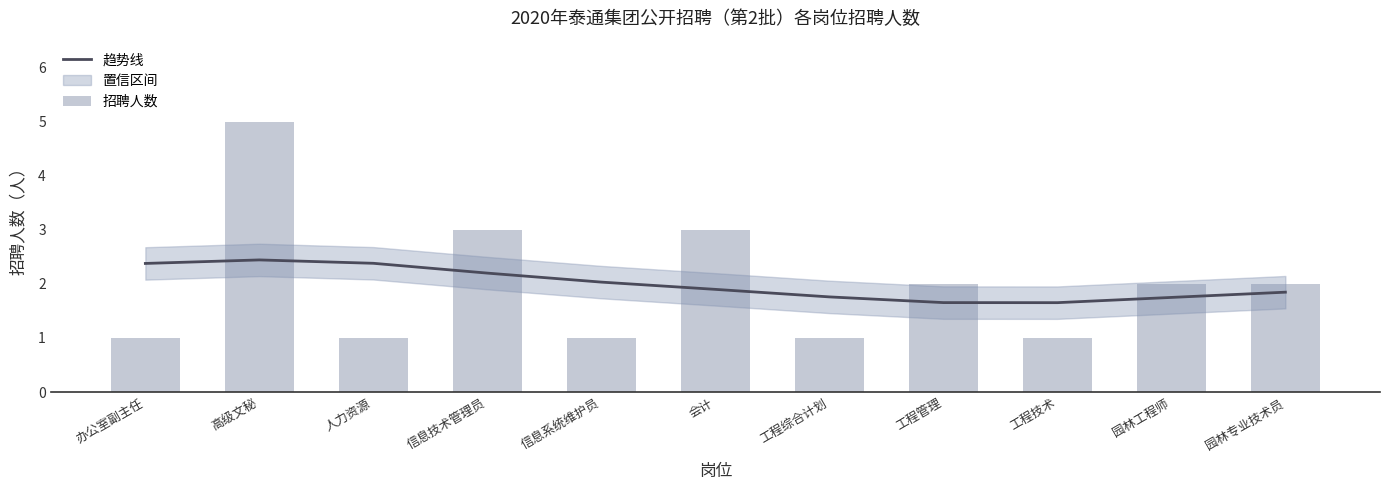

What is the difference between the highest and lowest values at 工程管理?

0.3